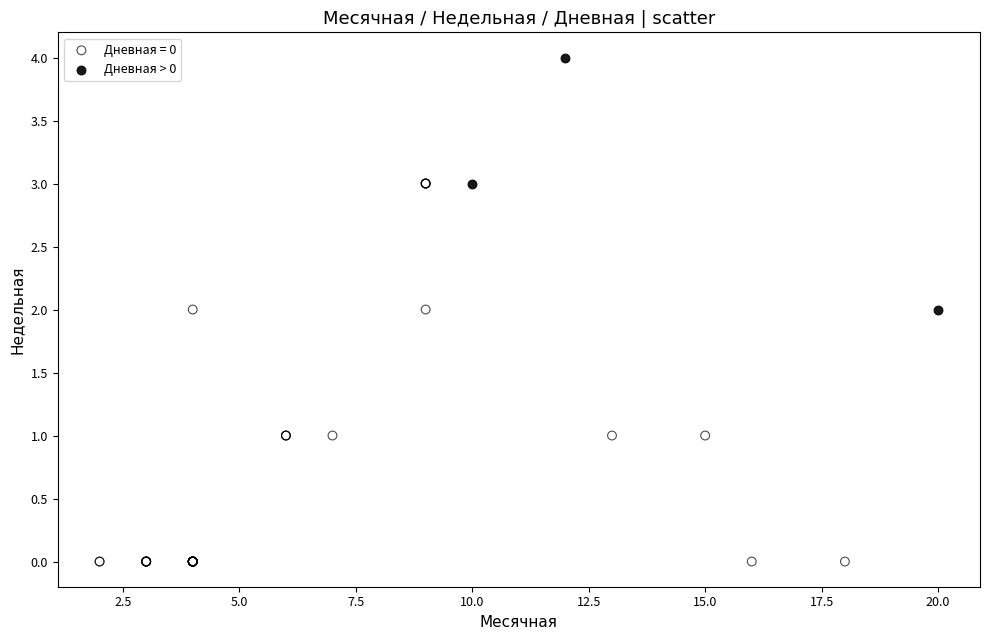

Which series contains the lowest Y value?

Дневная = 0